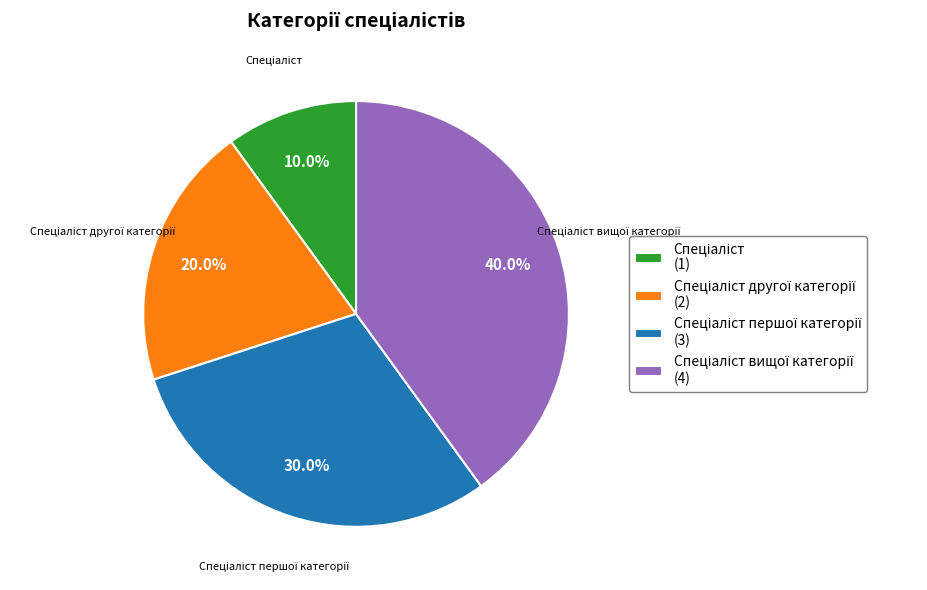

Is there a majority slice in this chart?

No